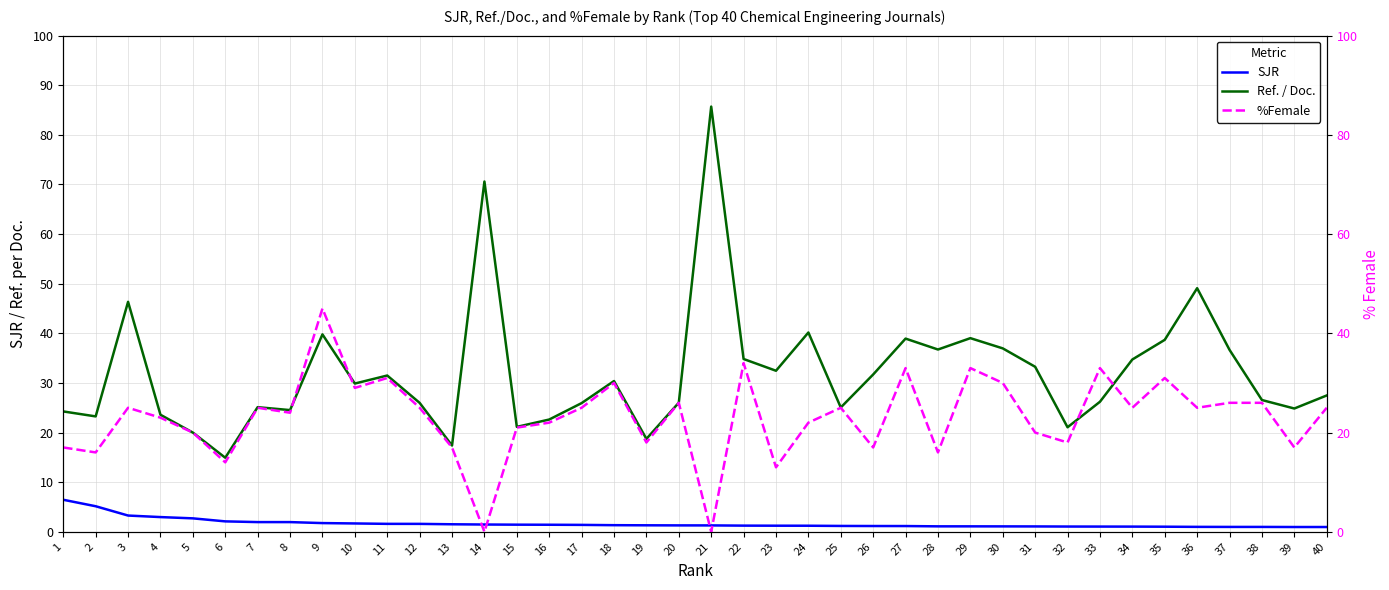

What is the sum of the SJR values at 38 and 17?

2.4